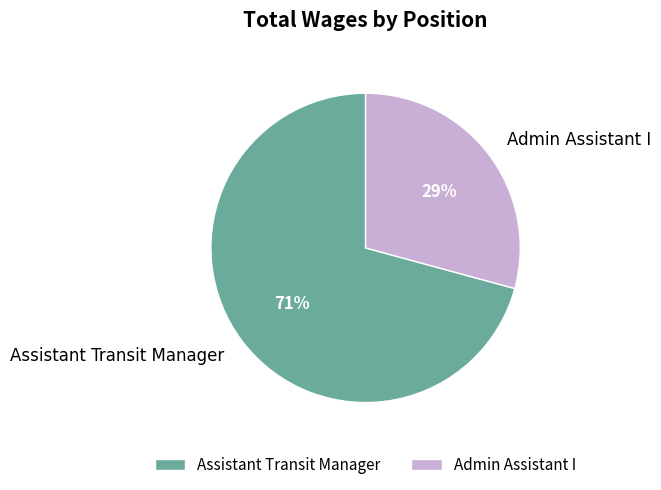

True or false: Admin Assistant I accounts for 23% of the total.

False